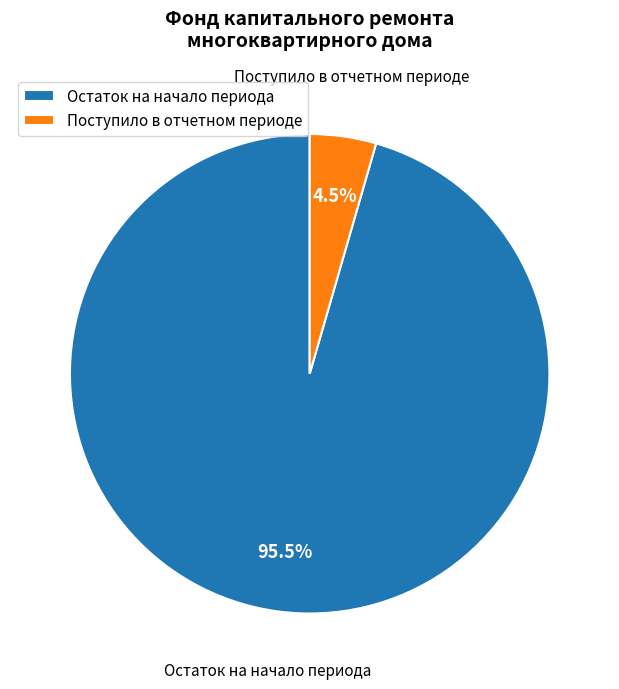

Which slice is the smallest?

Поступило в отчетном периоде